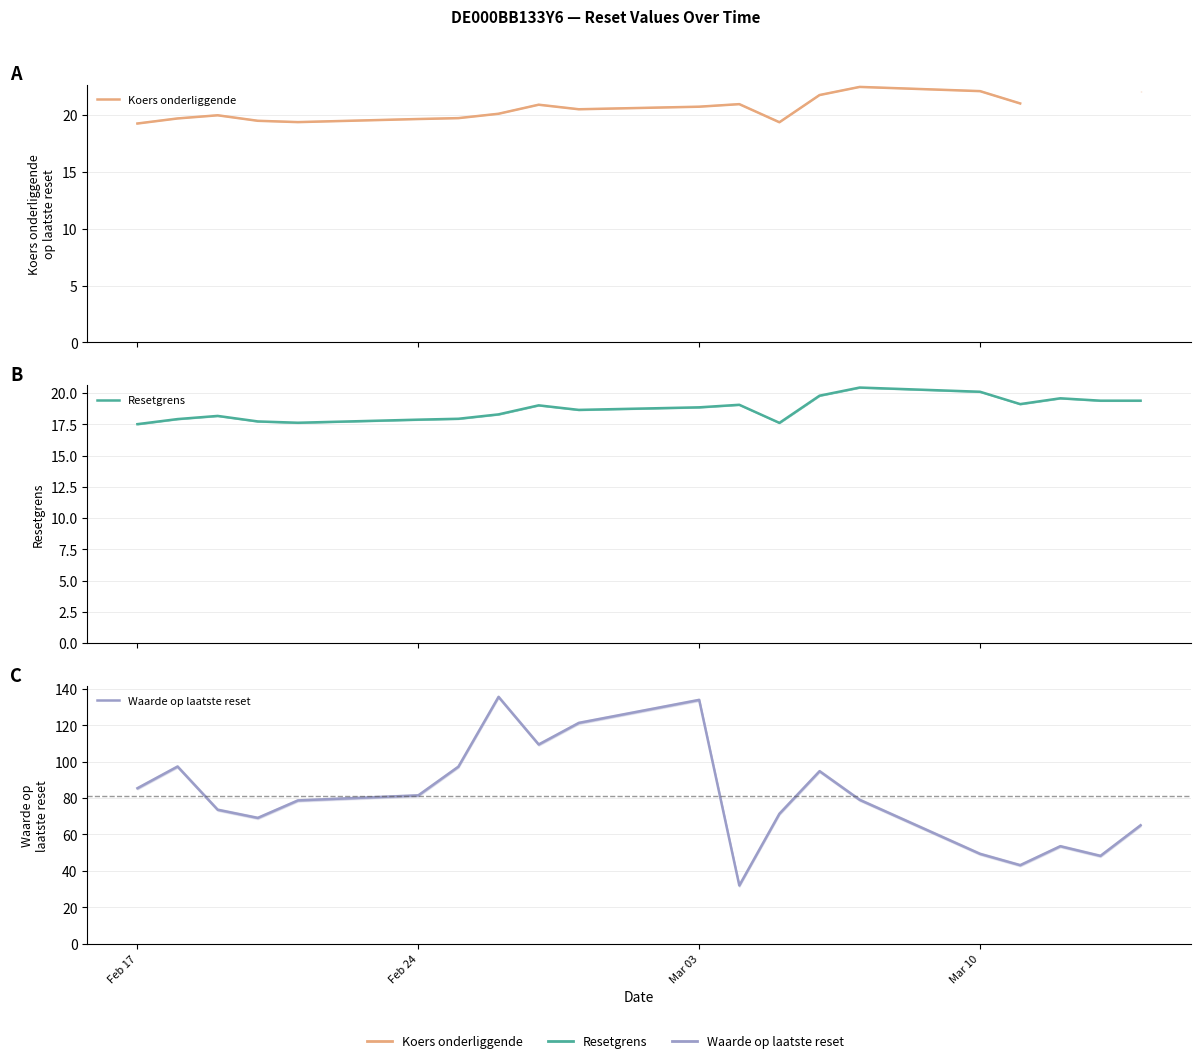

Count the number of data series in this chart.

3